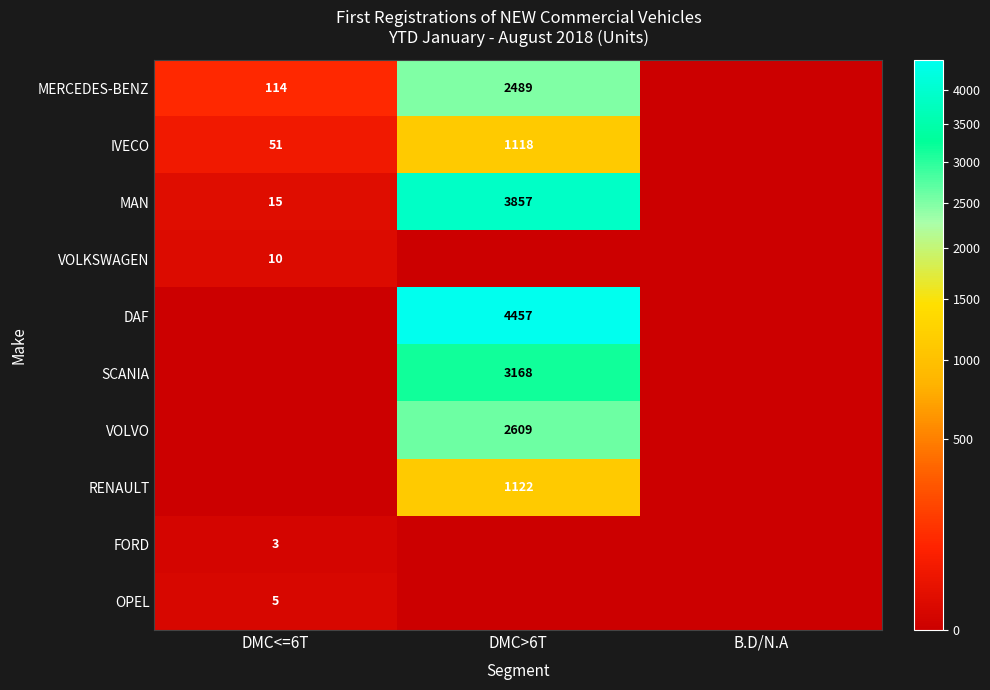

The FORD series shows 3 at DMC<=6T. True or false?

True